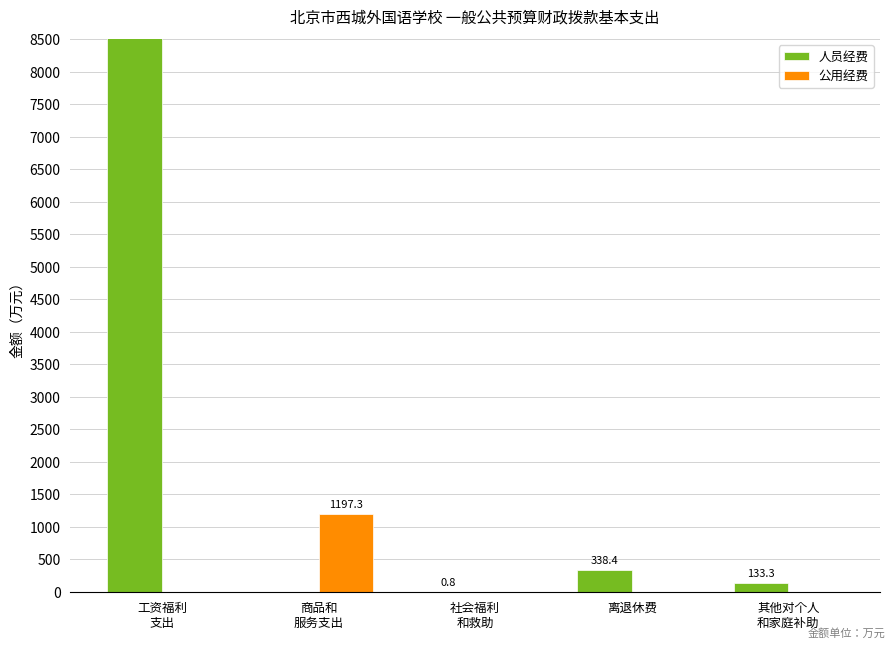

What is the total value across all series at 商品和
服务支出?

1197.3